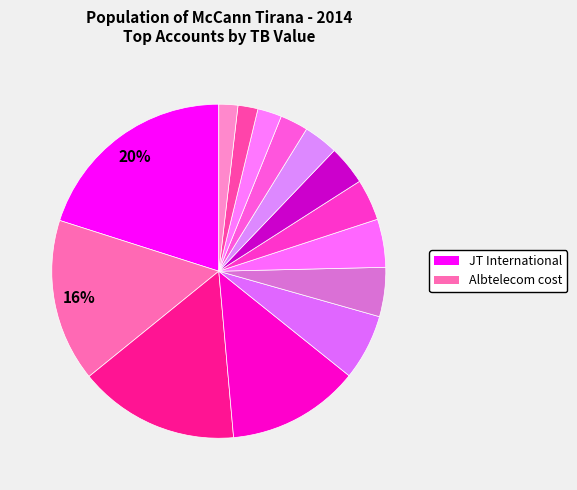

Which category has the smallest portion of the pie?

Trajtime